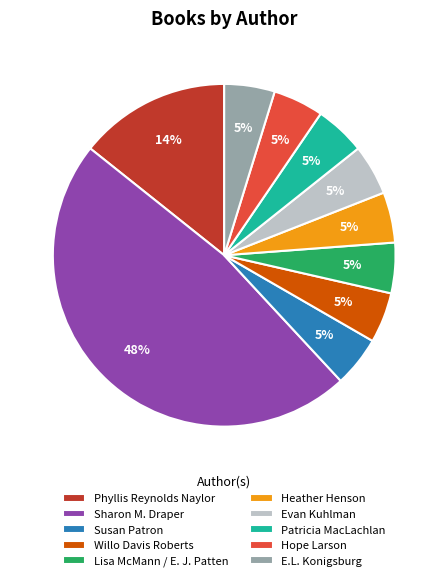

True or false: Sharon M. Draper accounts for 48% of the total.

True